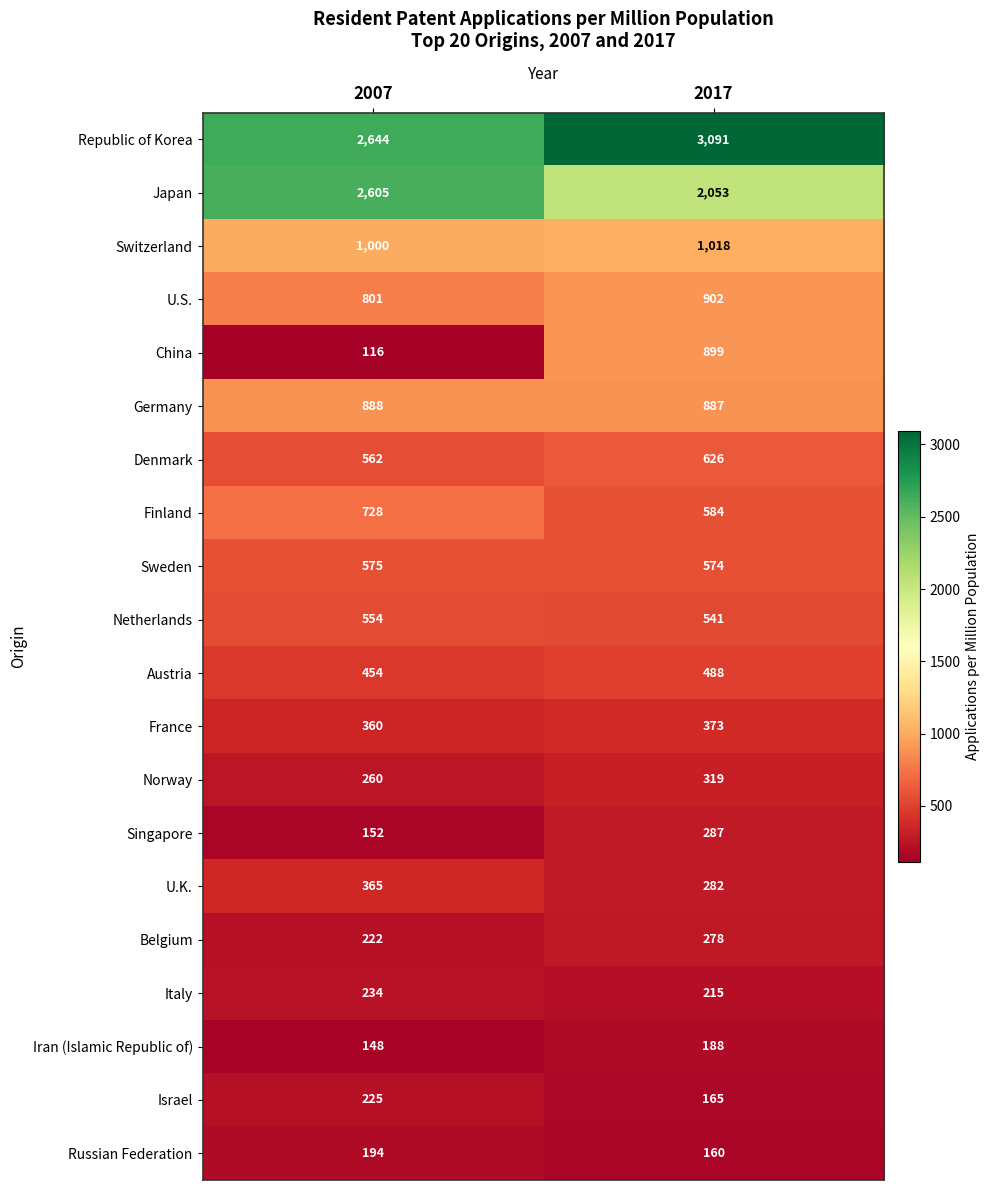

What value does the Japan series have at 2007?

2605